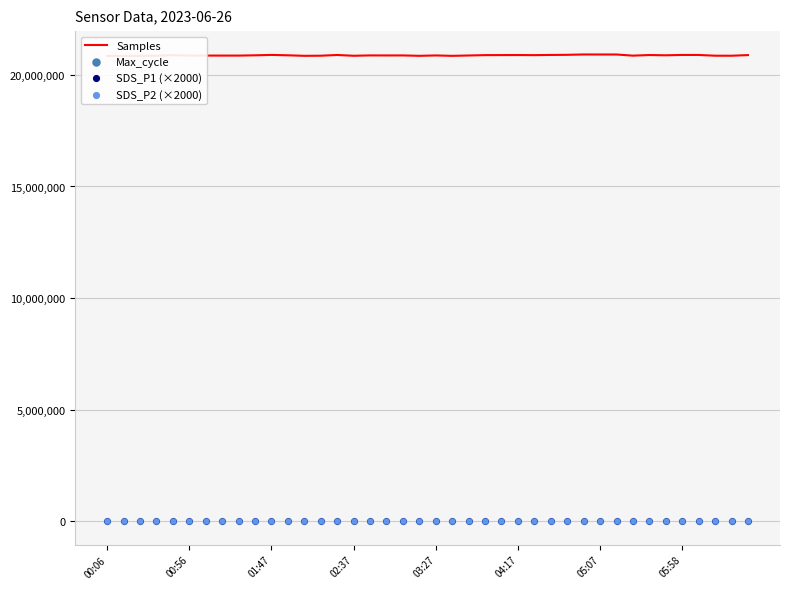

Is the value of Samples at 11 greater than the value of SDS_P2 (×2000) at 27?

Yes